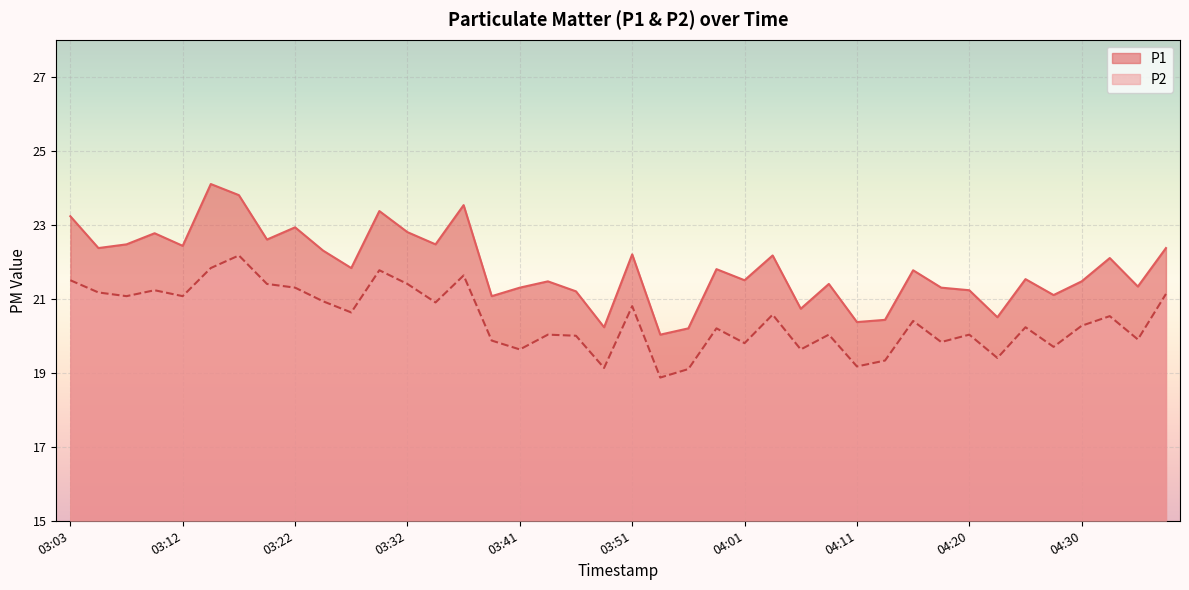

How many lines are shown in the chart?

2